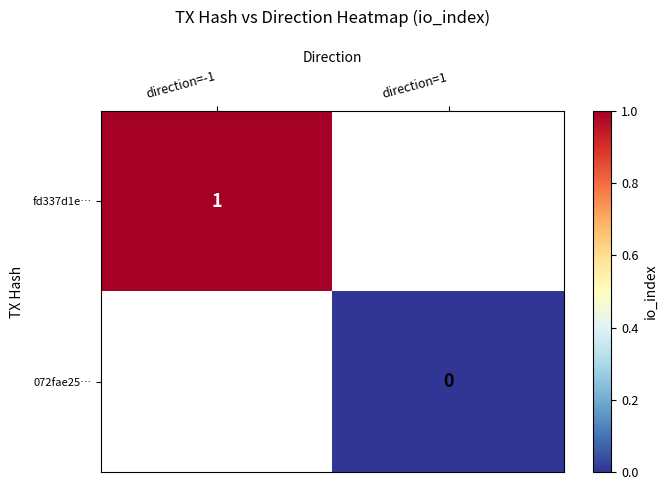

Rank the series by their average value, from highest to lowest.

fd337d1e…, 072fae25…